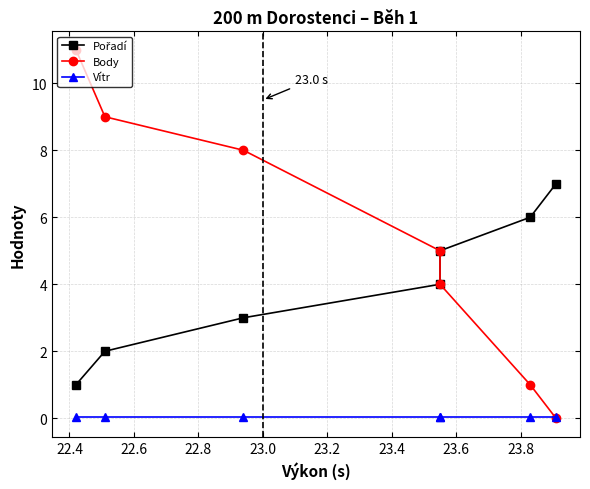

What are all the series names shown in the legend?

Pořadí, Body, Vítr